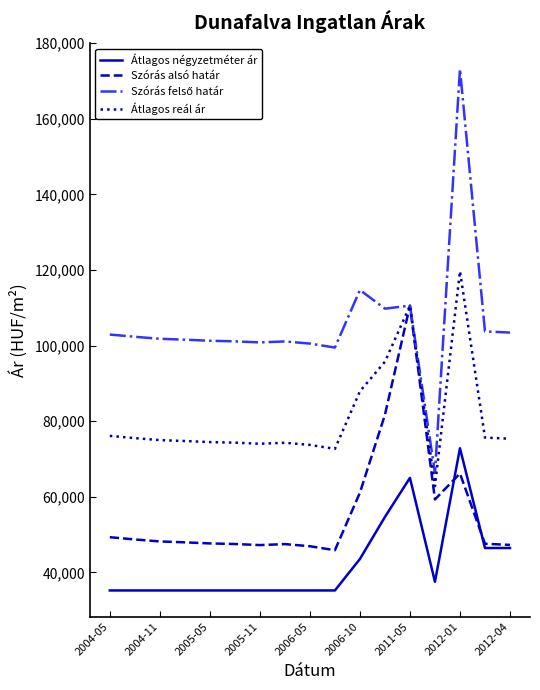

What is the maximum value shown in the chart?

173164